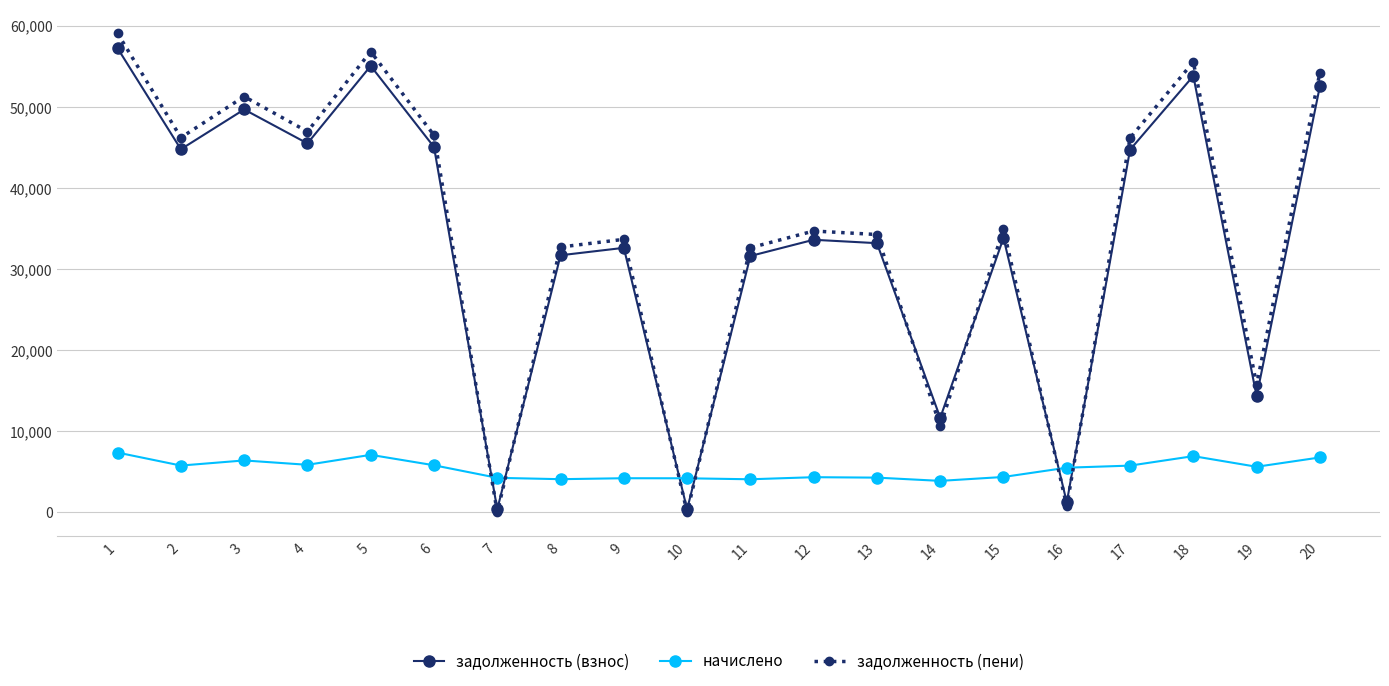

At which category is the sum across all series the highest?

1